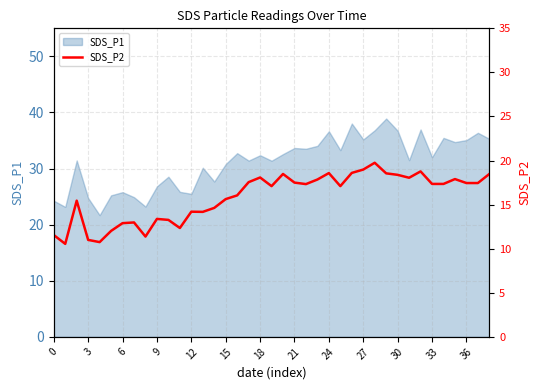

True or false: SDS_P1 has a value of 8.2 at 21.

False